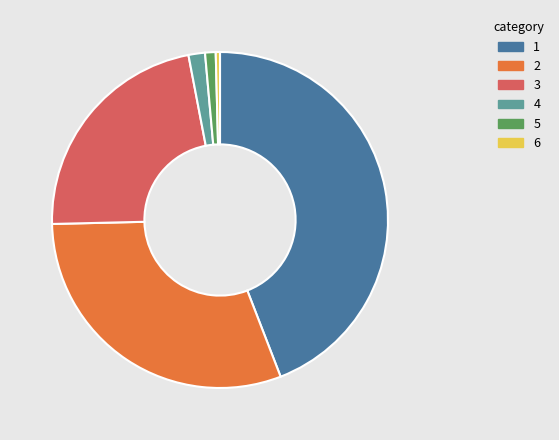

How many slices are in this pie chart?

6